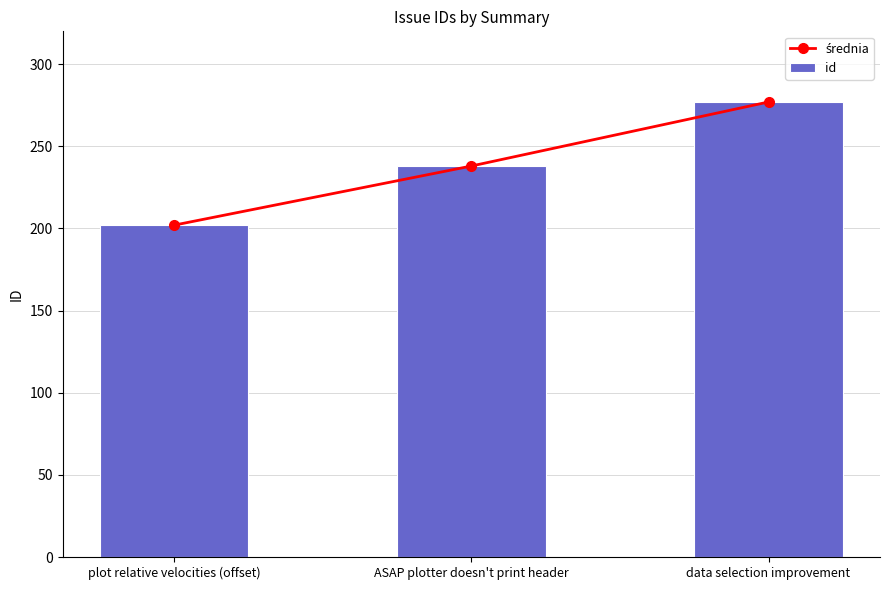

True or false: średnia has a value of 101 at plot relative velocities (offset).

False